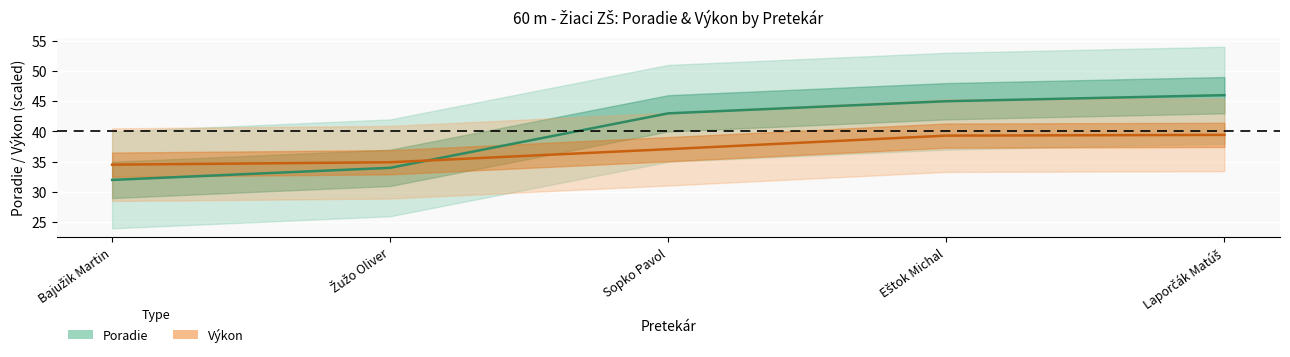

Reading right to left, list all the values displayed in this chart.

Poradie: Laporčák Matúš=46.0	Eštok Michal=45.0	Sopko Pavol=43.0	Žužo Oliver=34.0	Bajužik Martin=32.0
Výkon: Laporčák Matúš=39.4	Eštok Michal=39.3	Sopko Pavol=37.1	Žužo Oliver=34.9	Bajužik Martin=34.5